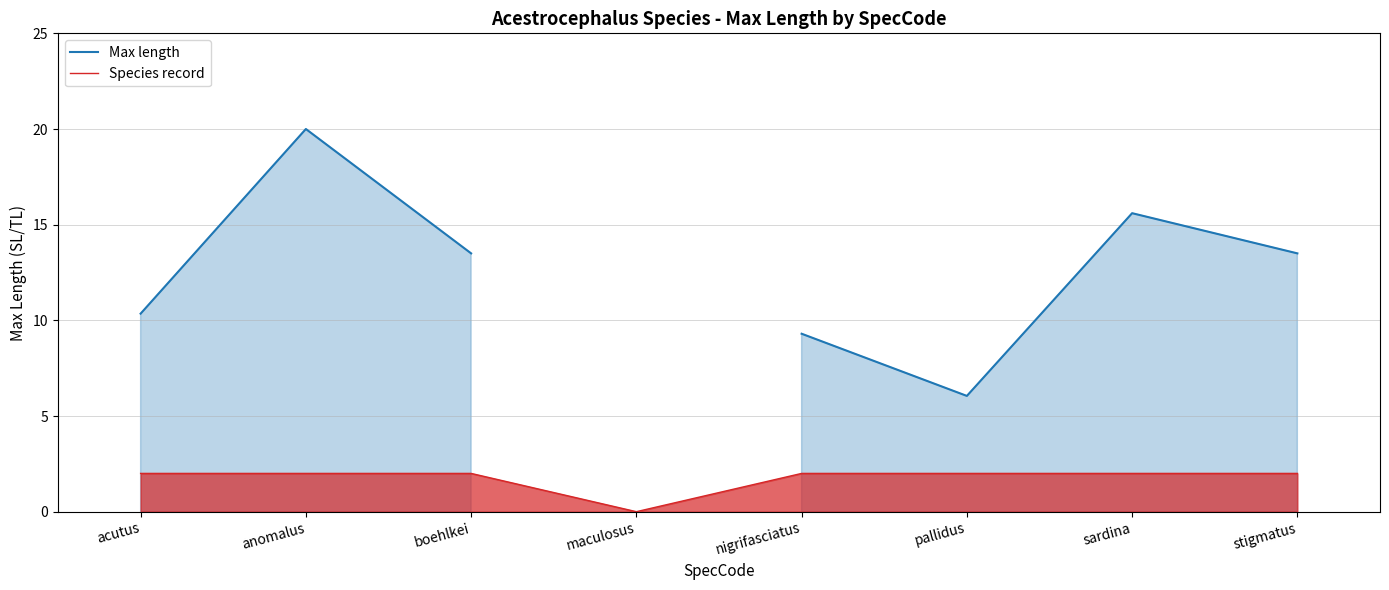

How many interior local valleys does the Species record series have?

1